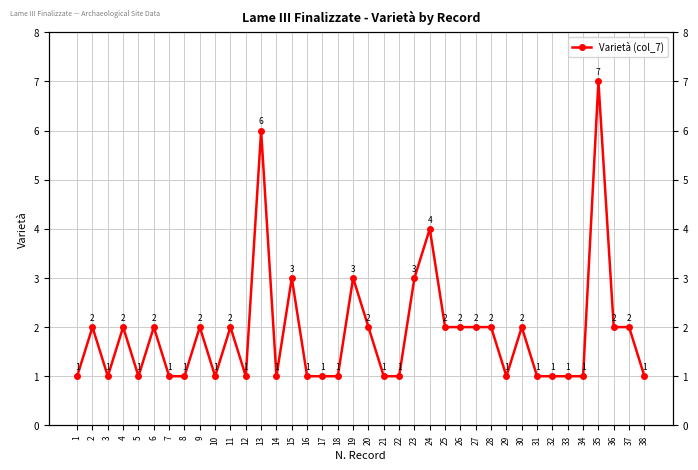

What is the value of the 14th point from the left?

1